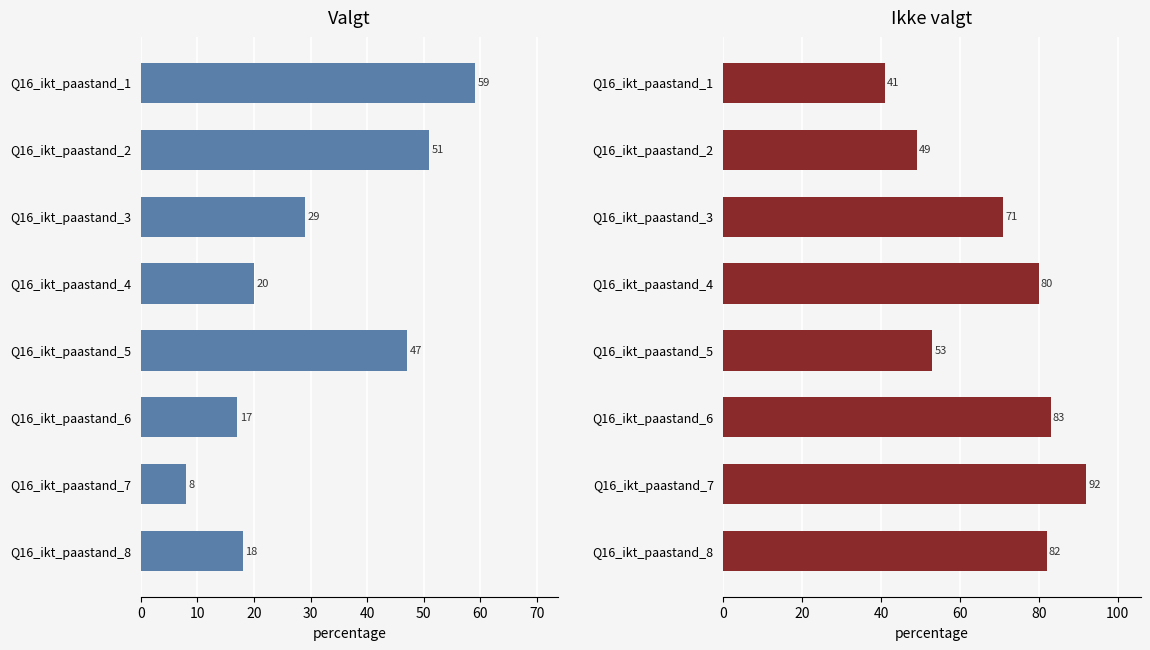

Does the chart contain any negative values?

No